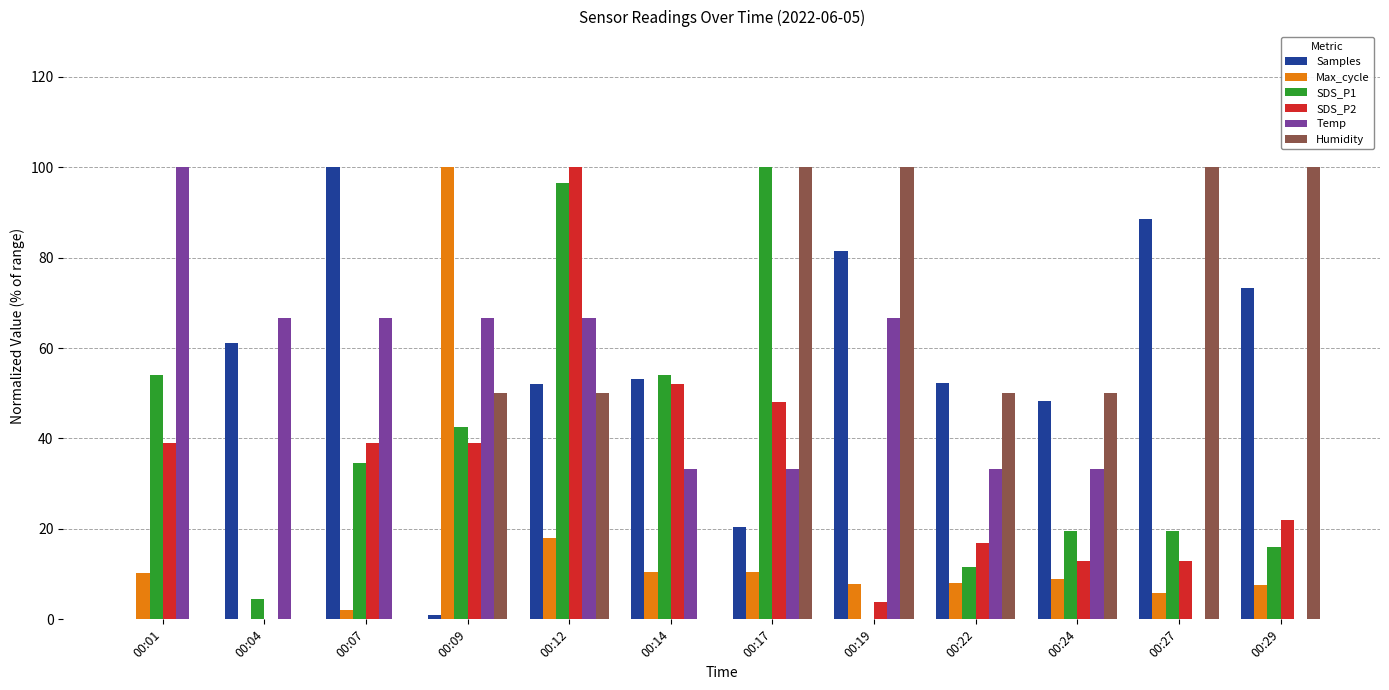

At which label does Temp reach its peak?

00:01